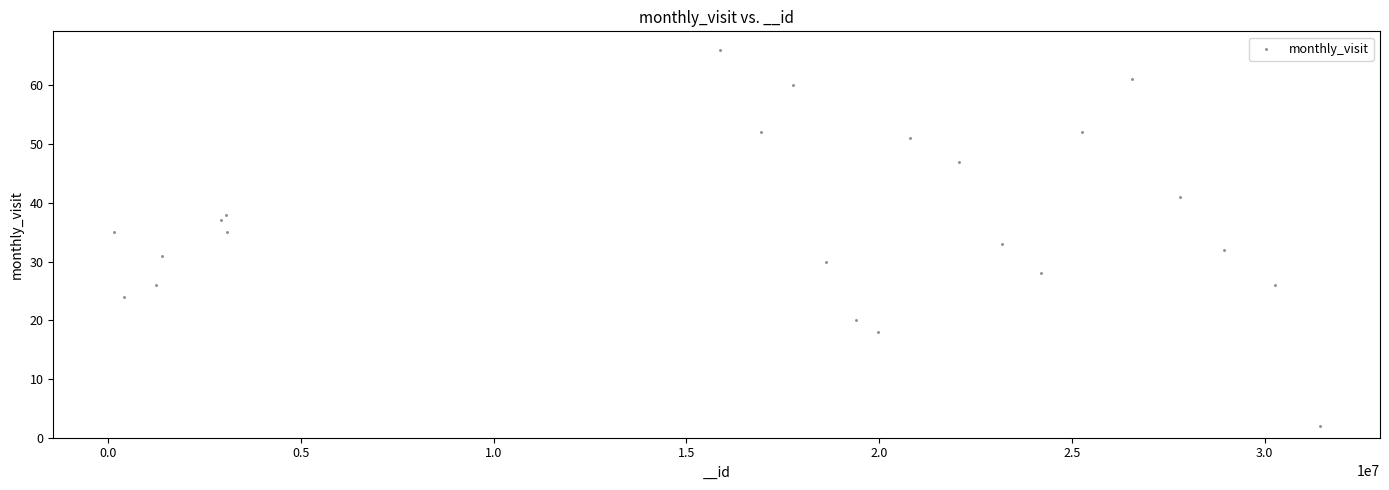

What is the range of Y values (max minus min)?

64